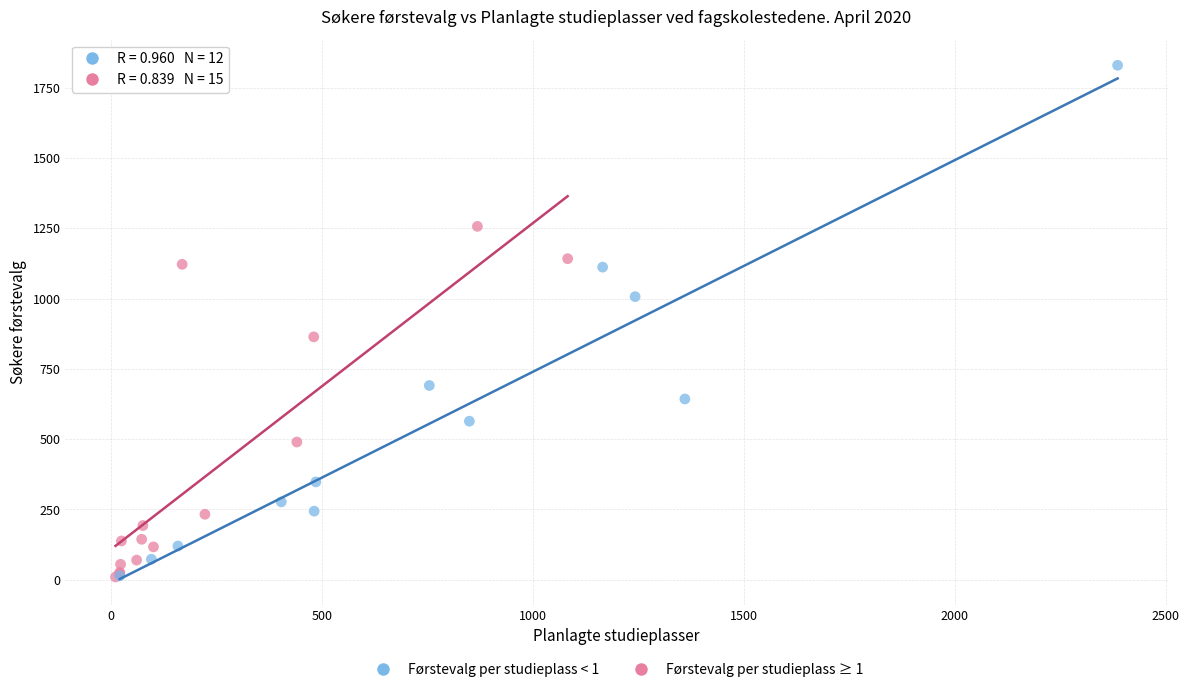

Which series has the largest Y range (max minus min)?

Førstevalg per studieplass < 1